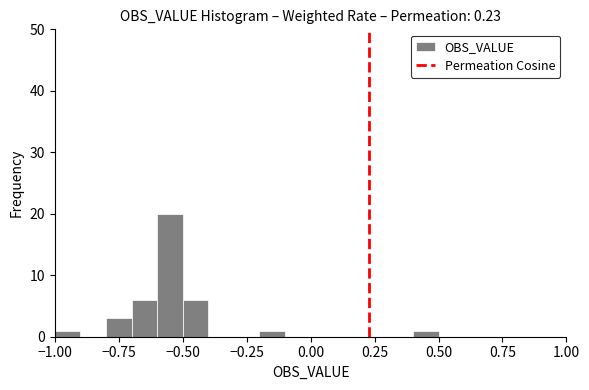

Read against the x-axis, roughly where is the centre of the tallest bar?

-0.55